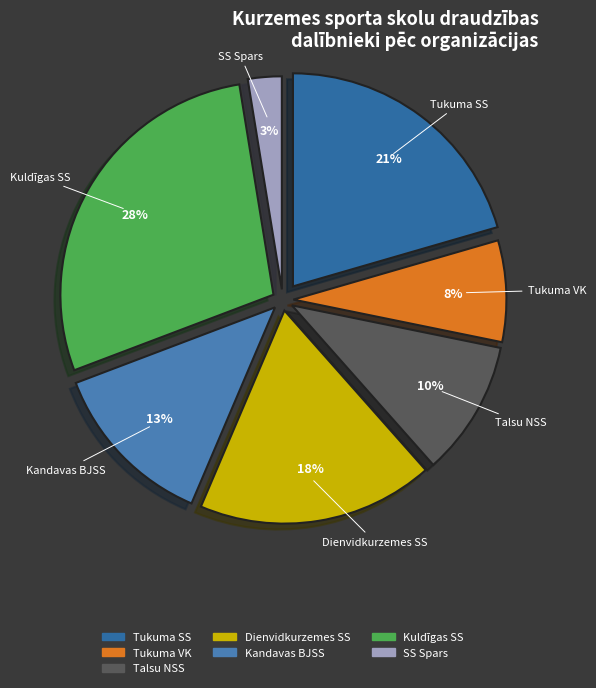

Rank the categories by value from lowest to highest.

SS Spars, Tukuma VK, Talsu NSS, Kandavas BJSS, Dienvidkurzemes SS, Tukuma SS, Kuldīgas SS